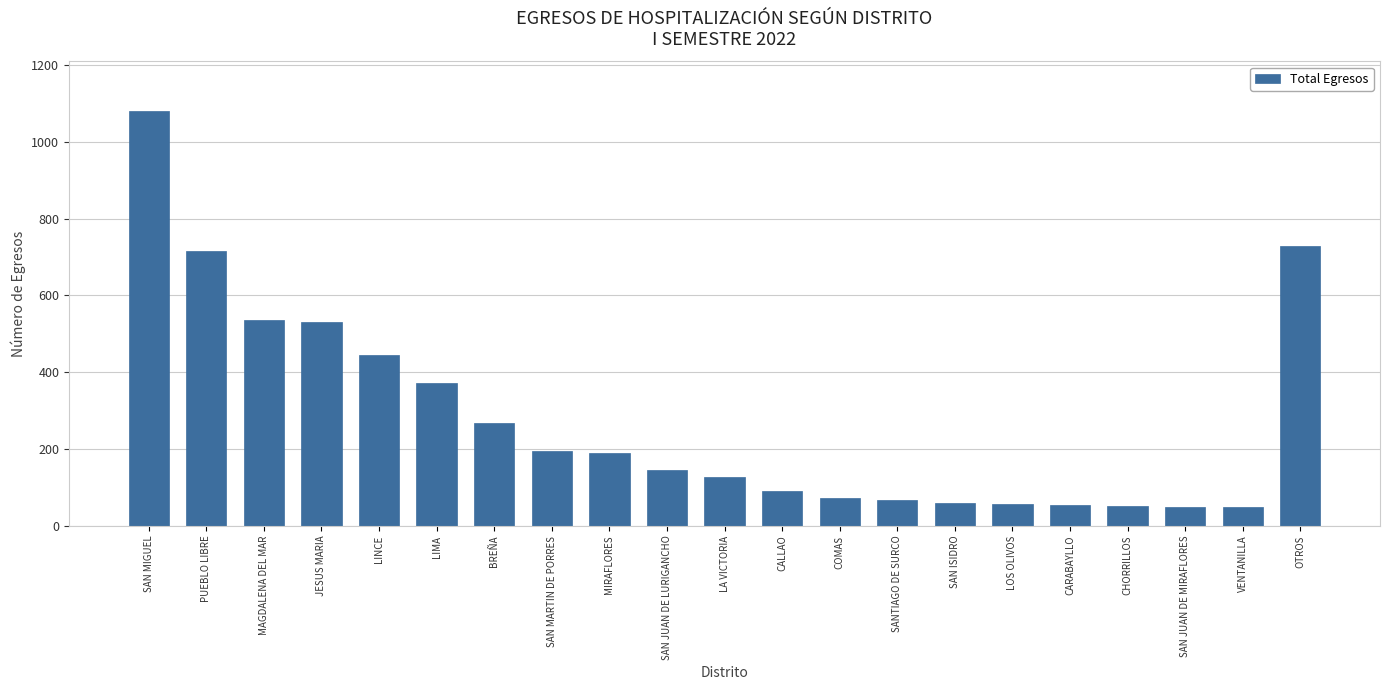

At which label does the data first exceed 145?

SAN MIGUEL